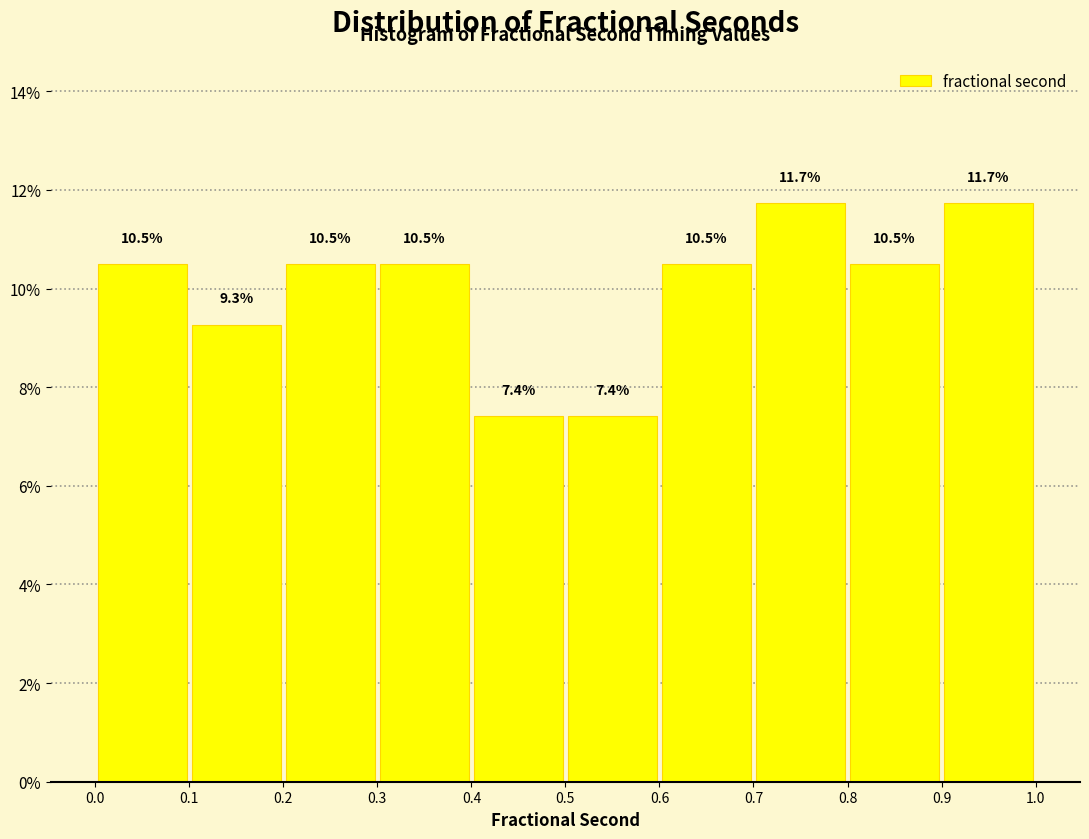

Reading left to right, list every bar in this chart as the range it spans on the x-axis followed by its height.

0.0 to 0.1: 10.5
0.1 to 0.2: 9.3
0.2 to 0.3: 10.5
0.3 to 0.4: 10.5
0.4 to 0.5: 7.4
0.5 to 0.6: 7.4
0.6 to 0.7: 10.5
0.7 to 0.8: 11.7
0.8 to 0.9: 10.5
0.9 to 1.0: 11.7